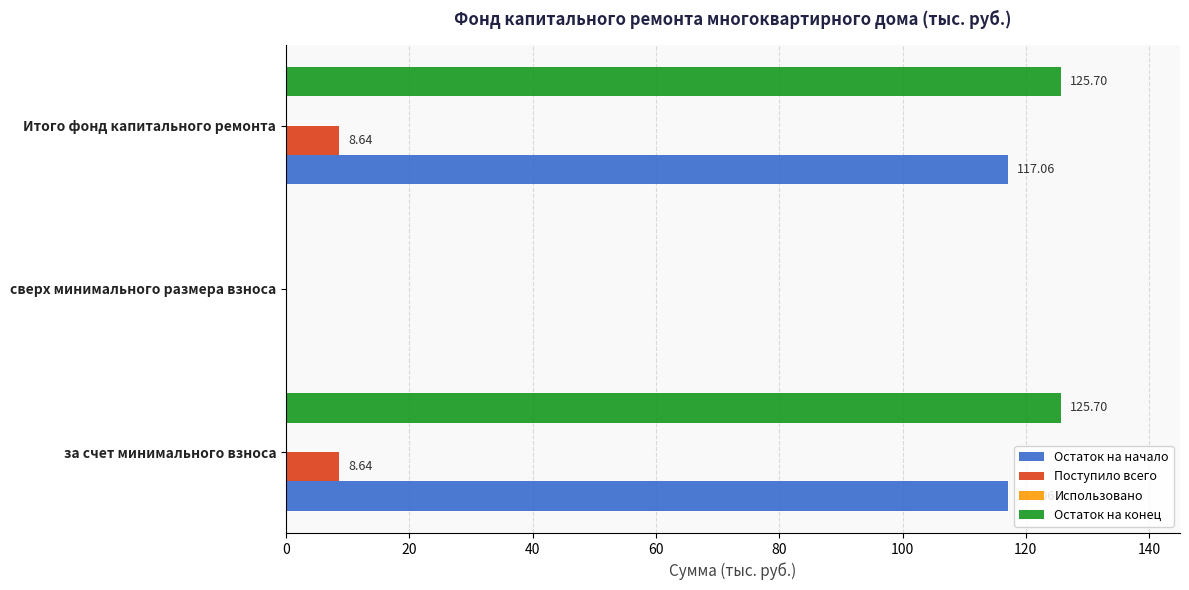

Between сверх минимального размера взноса and Итого фонд капитального ремонта, which series saw the biggest shift?

Остаток на конец